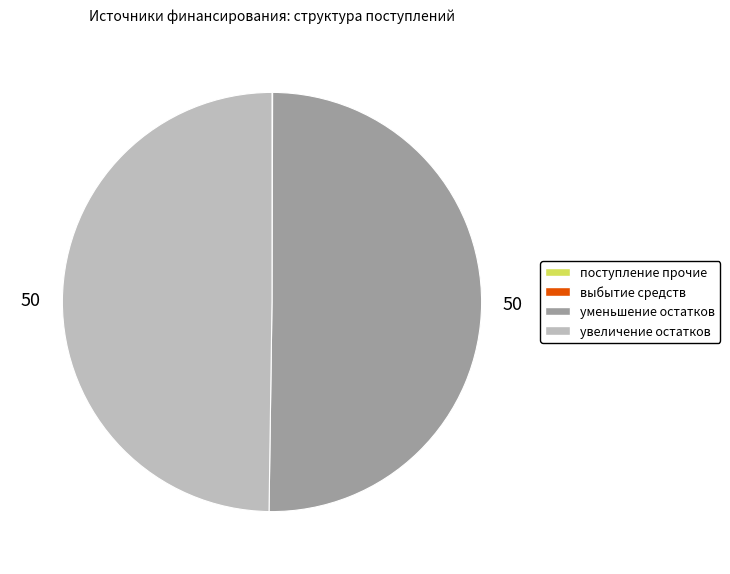

How many segments does this pie chart have?

4